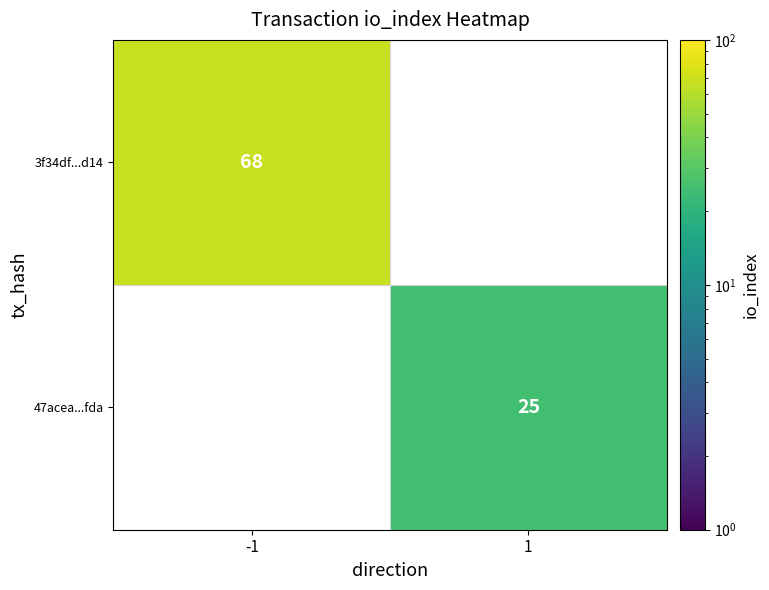

At how many categories does at least one series exceed 59?

1